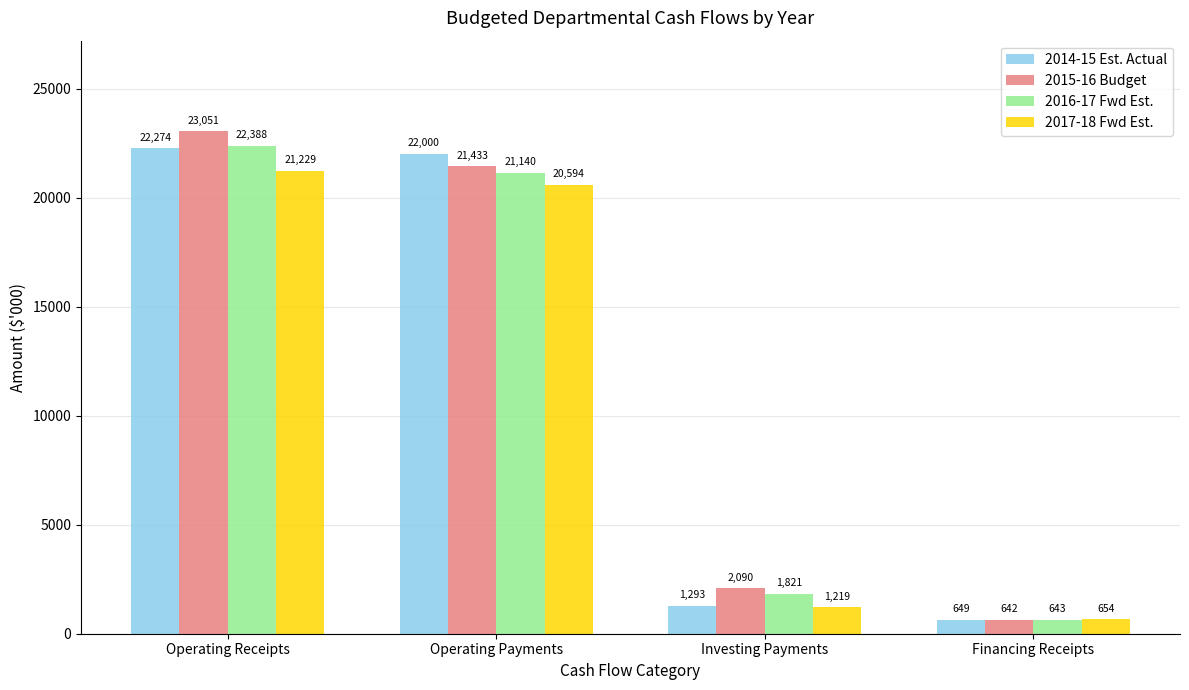

True or false: 2015-16 Budget has a value of 3141 at Investing Payments.

False